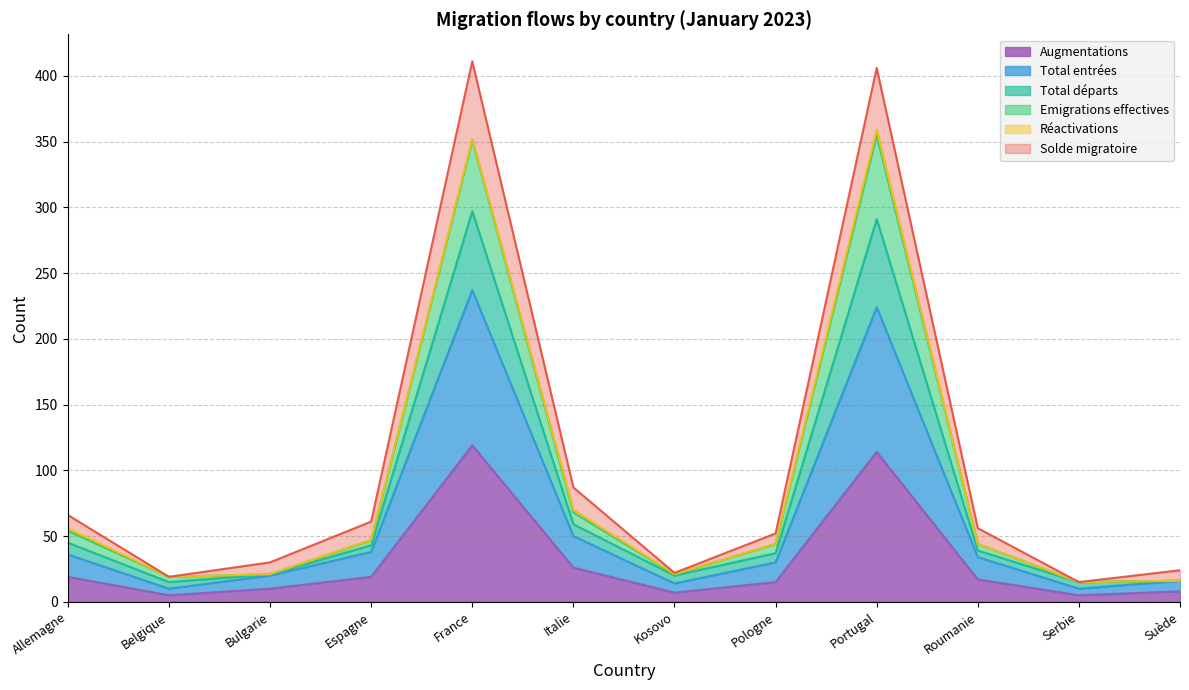

The Total entrées series shows 64 at France. True or false?

False